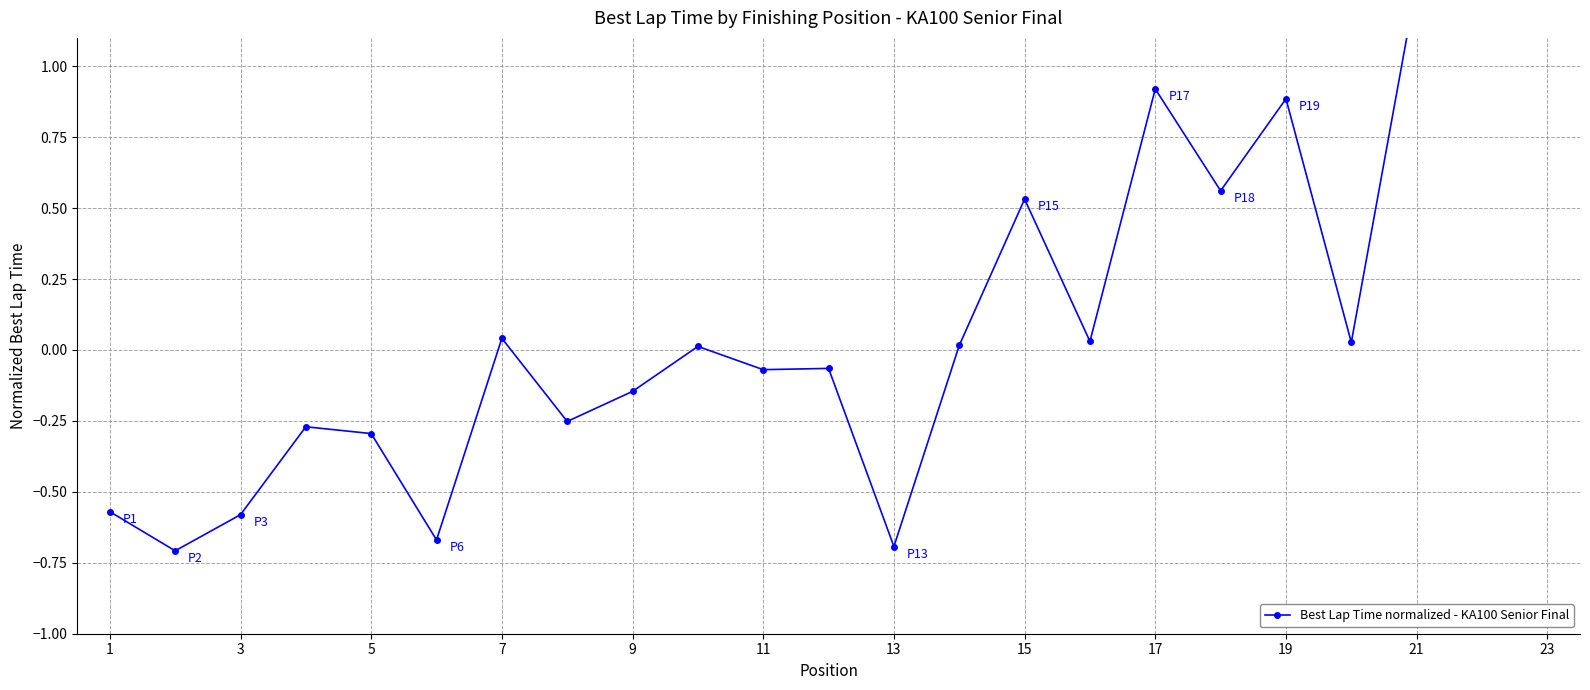

How many lines are shown in the chart?

1